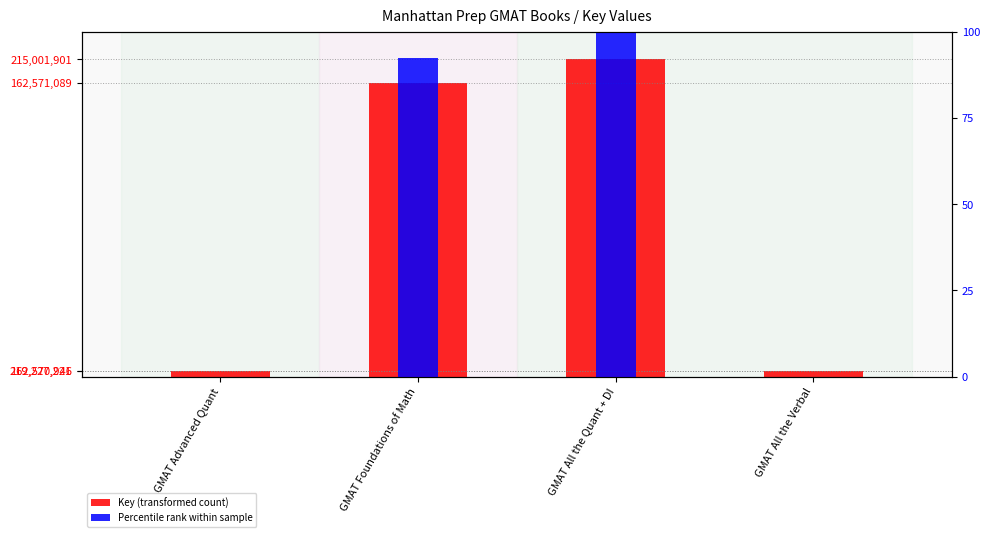

List the labels in order of Key (transformed count) value, largest first.

GMAT All the Quant + DI, GMAT Foundations of Math, GMAT Advanced Quant, GMAT All the Verbal